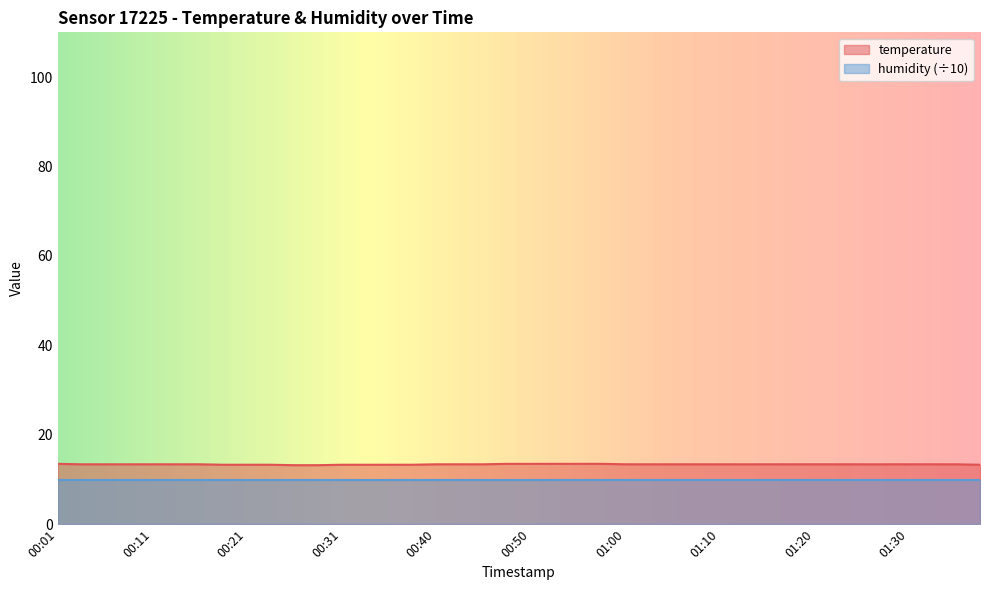

What is the change in value from 00:18 to 00:45?

+0.1